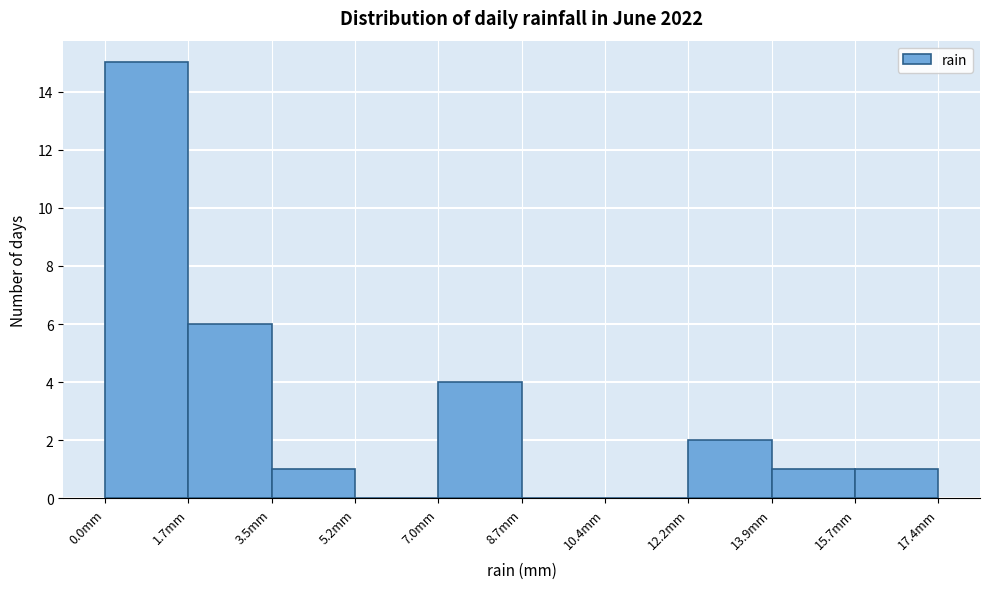

Over which range of the x-axis is the bar tallest?

0.00 to 1.74